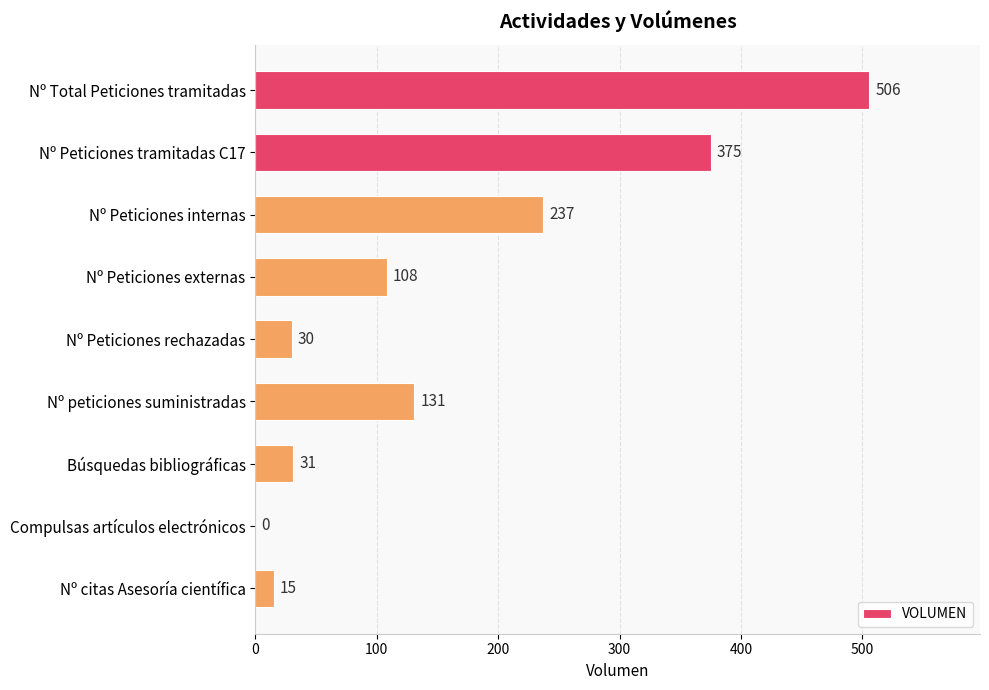

How many distinct data groups are displayed?

1